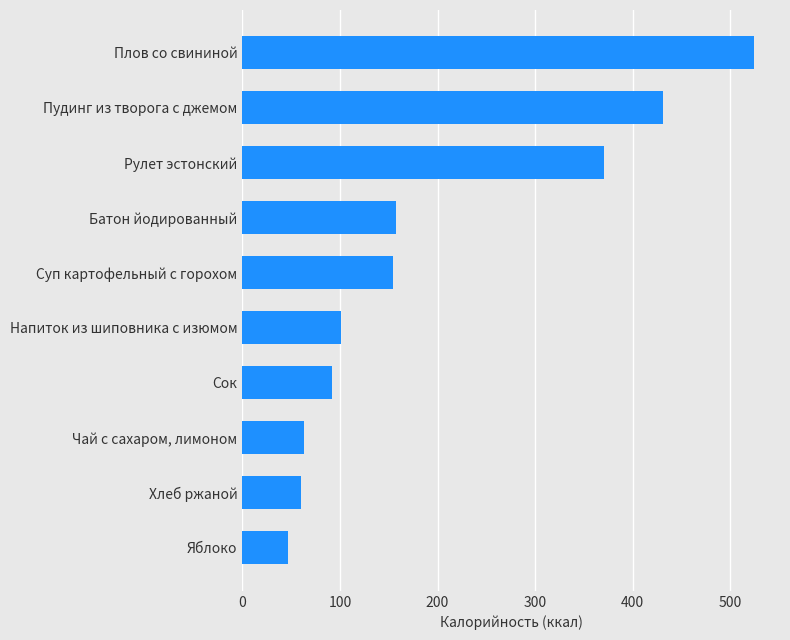

The chart shows a value of 47.0 at Яблоко. True or false?

True